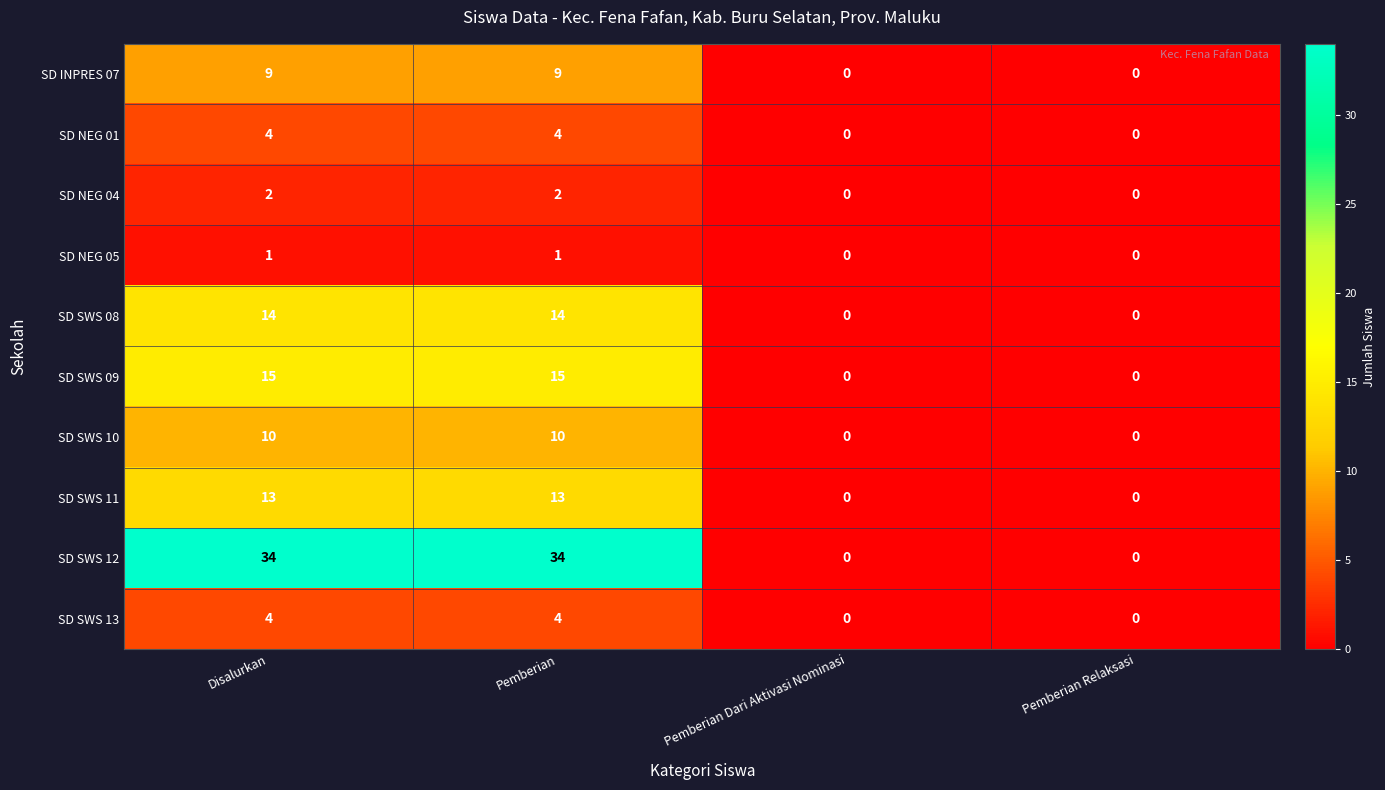

What is the maximum value for SD SWS 13?

4